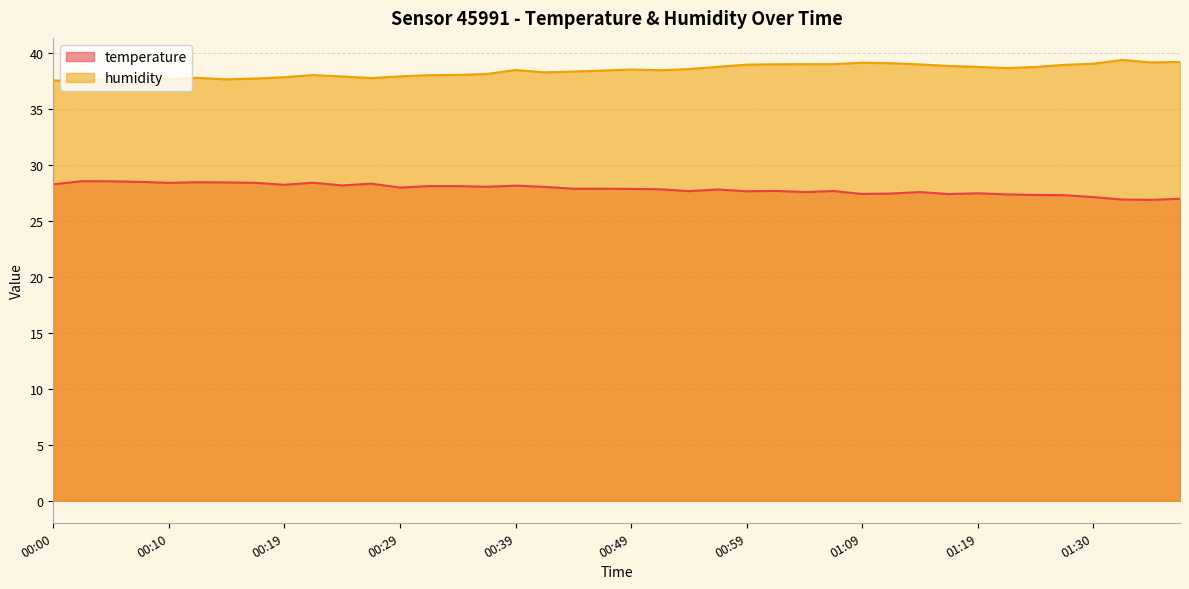

Count the number of categories in the chart.

40